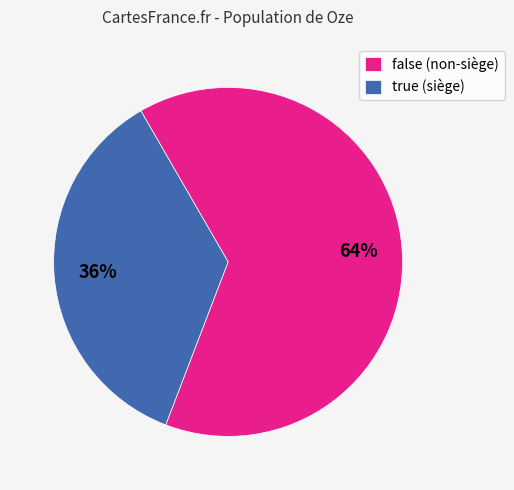

What is the majority slice?

false